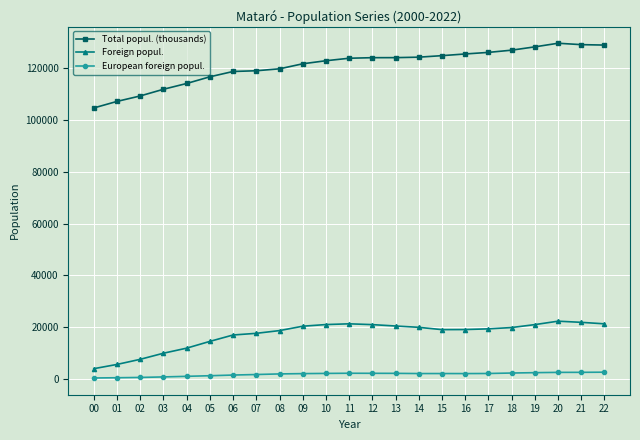

What is the difference between the Total popul. (thousands) values at 03 and 07?

7156